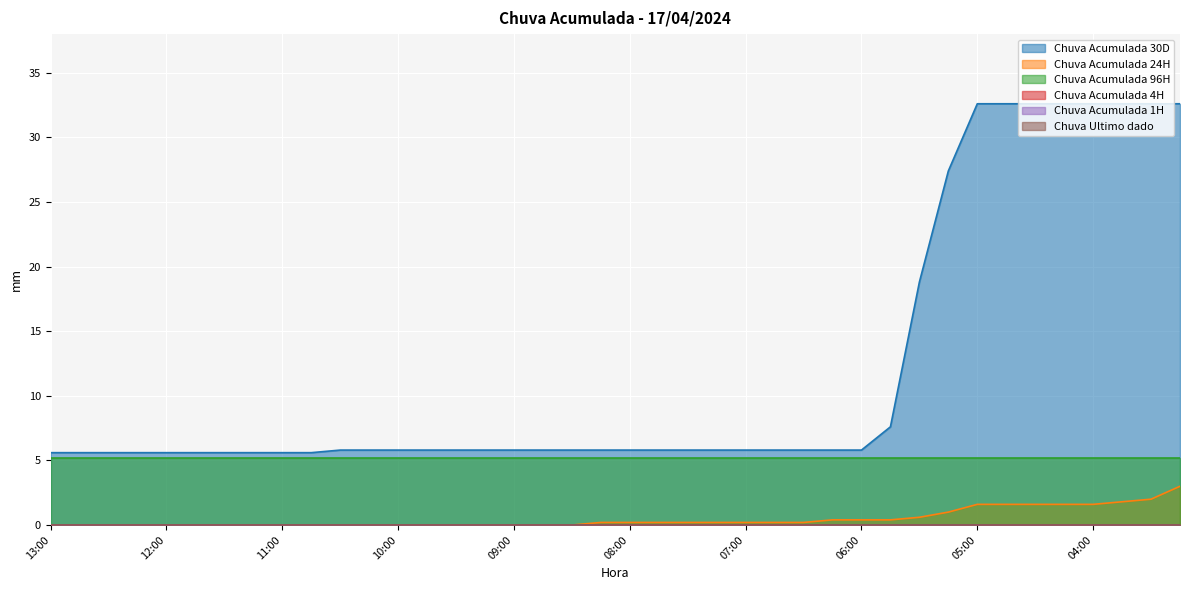

Reading right to left, list all the values displayed in this chart.

Chuva Acumulada 30D: 32.6	32.6	32.6	32.6	32.6	32.6	32.6	32.6	27.4	18.8	7.6	5.8	5.8	5.8	5.8	5.8	5.8	5.8	5.8	5.8	5.8	5.8	5.8	5.8	5.8	5.8	5.8	5.8	5.8	5.8	5.6	5.6	5.6	5.6	5.6	5.6	5.6	5.6	5.6	5.6
Chuva Acumulada 24H: 3.0	2.0	1.8	1.6	1.6	1.6	1.6	1.6	1.0	0.6	0.4	0.4	0.4	0.2	0.2	0.2	0.2	0.2	0.2	0.2	0.2	0.0	0.0	0.0	0.0	0.0	0.0	0.0	0.0	0.0	0.0	0.0	0.0	0.0	0.0	0.0	0.0	0.0	0.0	0.0
Chuva Acumulada 96H: 5.2	5.2	5.2	5.2	5.2	5.2	5.2	5.2	5.2	5.2	5.2	5.2	5.2	5.2	5.2	5.2	5.2	5.2	5.2	5.2	5.2	5.2	5.2	5.2	5.2	5.2	5.2	5.2	5.2	5.2	5.2	5.2	5.2	5.2	5.2	5.2	5.2	5.2	5.2	5.2
Chuva Acumulada 4H: 0.0	0.0	0.0	0.0	0.0	0.0	0.0	0.0	0.0	0.0	0.0	0.0	0.0	0.0	0.0	0.0	0.0	0.0	0.0	0.0	0.0	0.0	0.0	0.0	0.0	0.0	0.0	0.0	0.0	0.0	0.0	0.0	0.0	0.0	0.0	0.0	0.0	0.0	0.0	0.0
Chuva Acumulada 1H: 0.0	0.0	0.0	0.0	0.0	0.0	0.0	0.0	0.0	0.0	0.0	0.0	0.0	0.0	0.0	0.0	0.0	0.0	0.0	0.0	0.0	0.0	0.0	0.0	0.0	0.0	0.0	0.0	0.0	0.0	0.0	0.0	0.0	0.0	0.0	0.0	0.0	0.0	0.0	0.0
Chuva Ultimo dado: 0.0	0.0	0.0	0.0	0.0	0.0	0.0	0.0	0.0	0.0	0.0	0.0	0.0	0.0	0.0	0.0	0.0	0.0	0.0	0.0	0.0	0.0	0.0	0.0	0.0	0.0	0.0	0.0	0.0	0.0	0.0	0.0	0.0	0.0	0.0	0.0	0.0	0.0	0.0	0.0